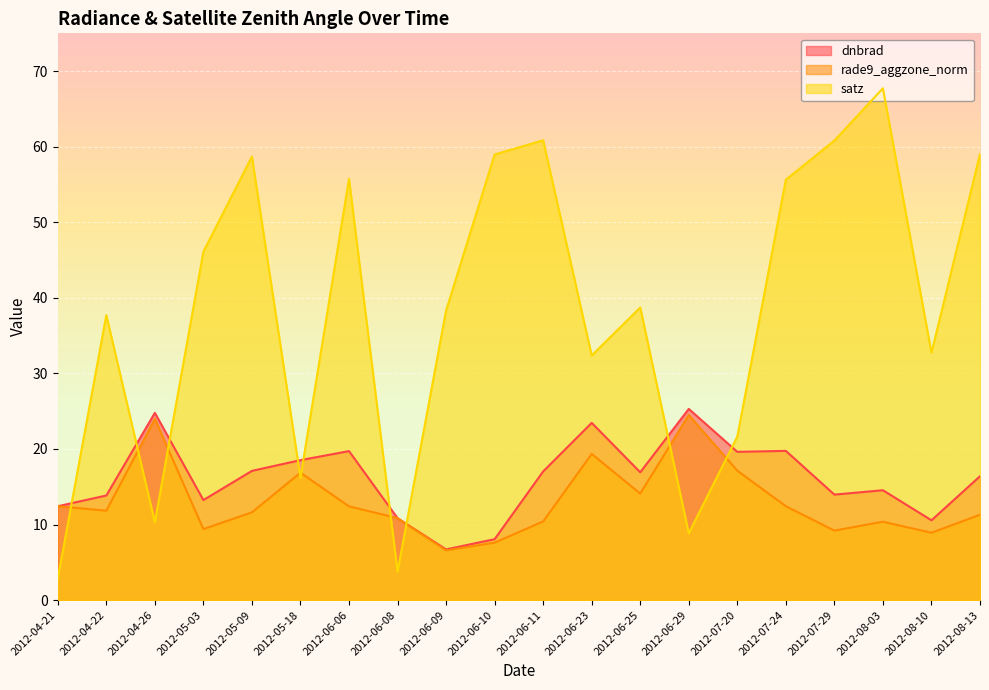

What is the difference between the rade9_aggzone_norm values at 2012-06-29 and 2012-05-18?

7.6